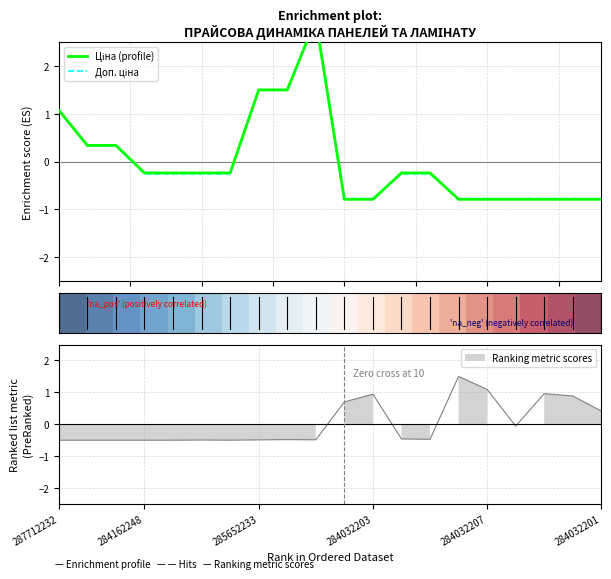

What is the difference between the maximum and minimum values in the Ціна (profile) series?

3.8